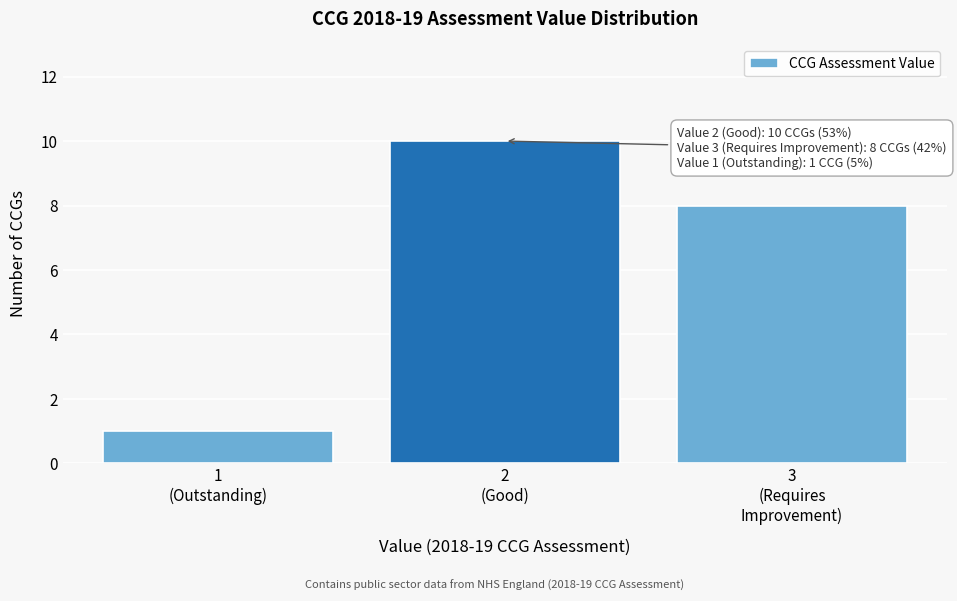

Reading left to right, transcribe all the data shown in this chart.

1	10	8